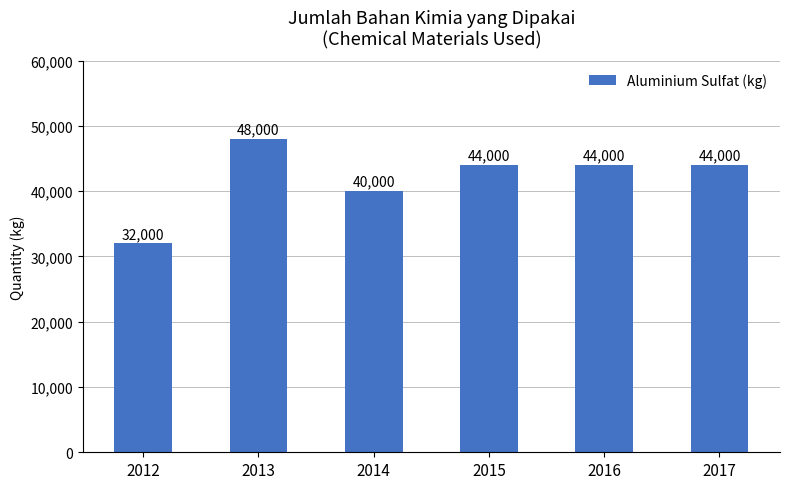

Is it true that the value at 2012 is 32000?

True